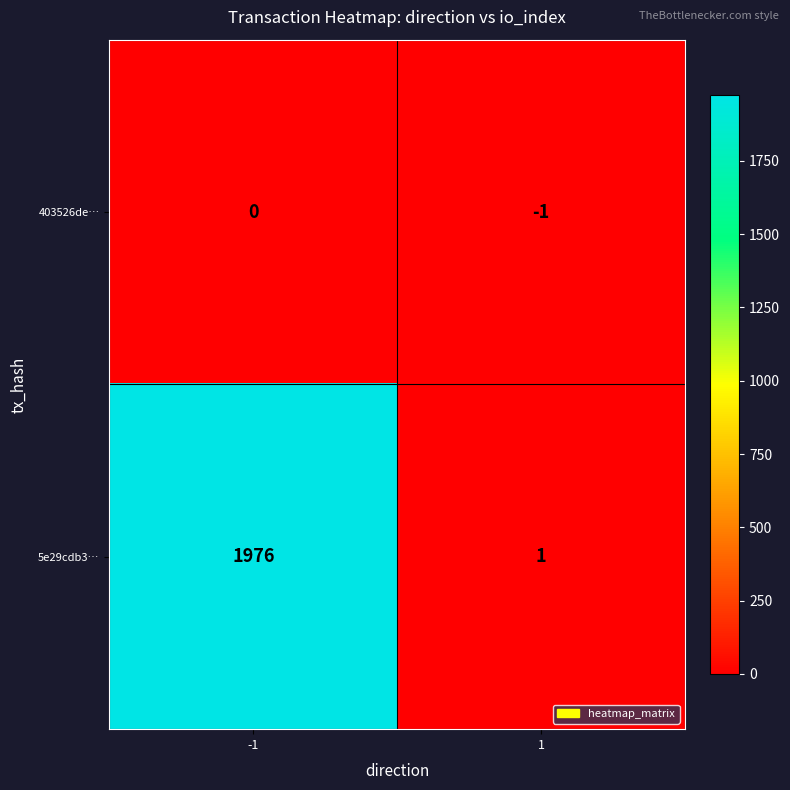

What is the spread (max minus min) of values at 1?

2